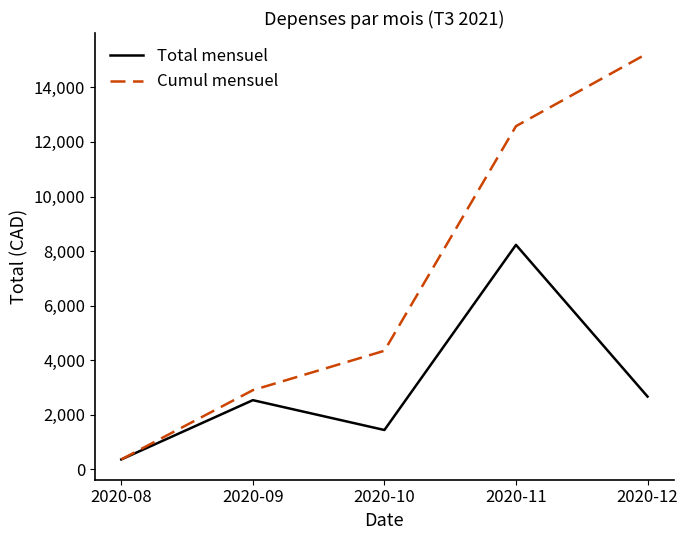

At which category is the sum across all series the highest?

2020-11